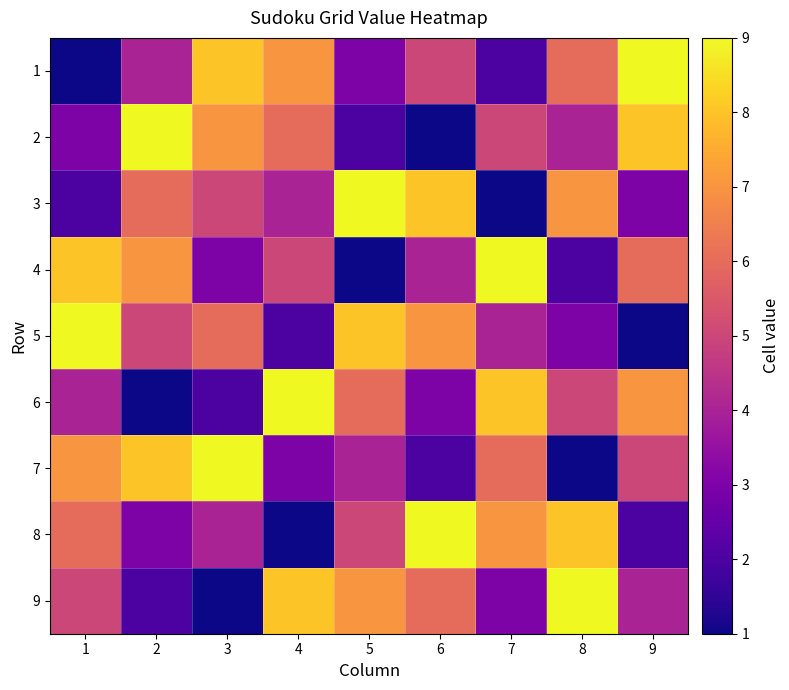

At which category is the sum across all series the highest?

1